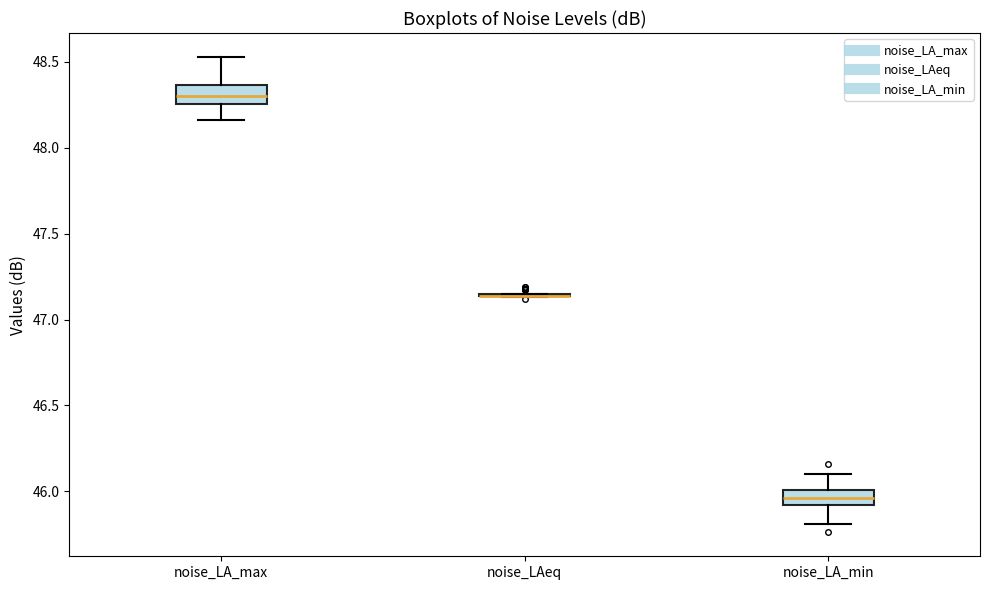

Where is the lower edge of the box for noise_LA_min on the y-axis? The values are not printed on the chart, so give them approximately, as read against the axis.

45.90